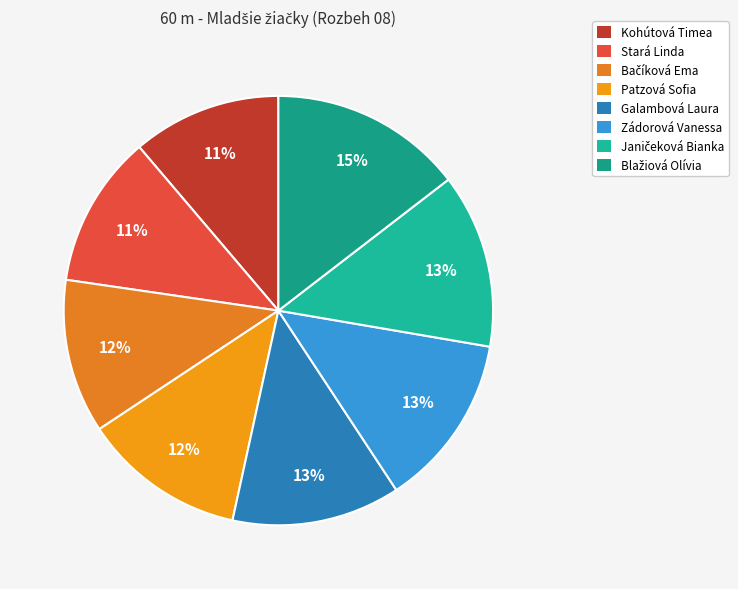

What portion of the pie excludes Stará Linda?

88.5%